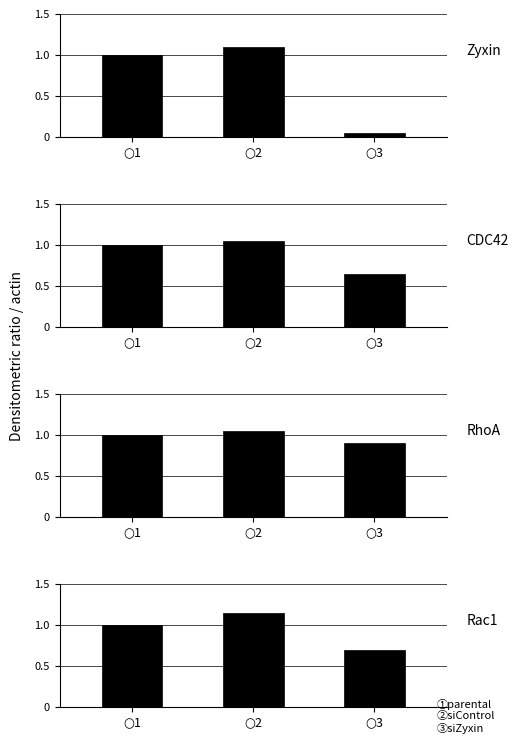

Rank the series at $○$1 from highest to lowest value.

Zyxin, CDC42, RhoA, Rac1